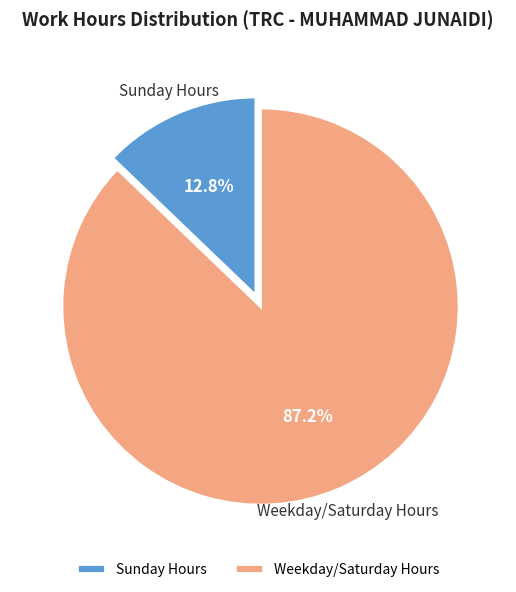

What percentage is NOT represented by Sunday Hours?

87.2%